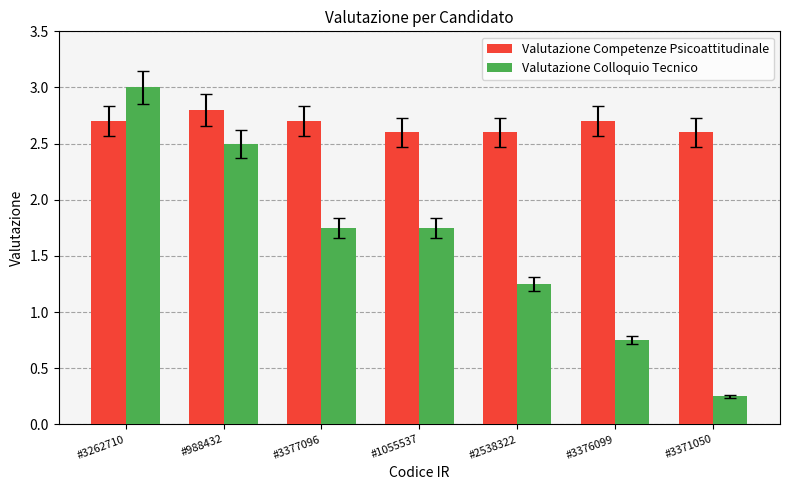

Which series has the largest range (max minus min)?

Valutazione Colloquio Tecnico